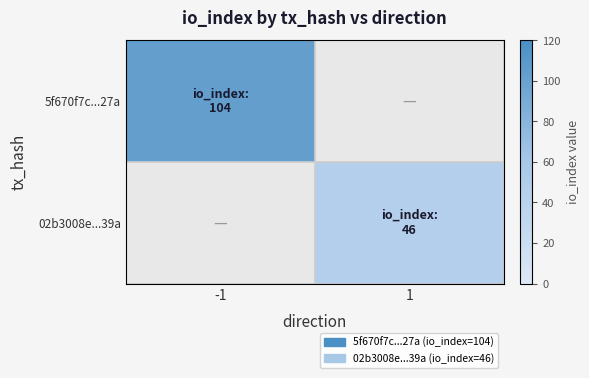

The 5f670f7c...27a series shows 182.3 at -1. True or false?

False